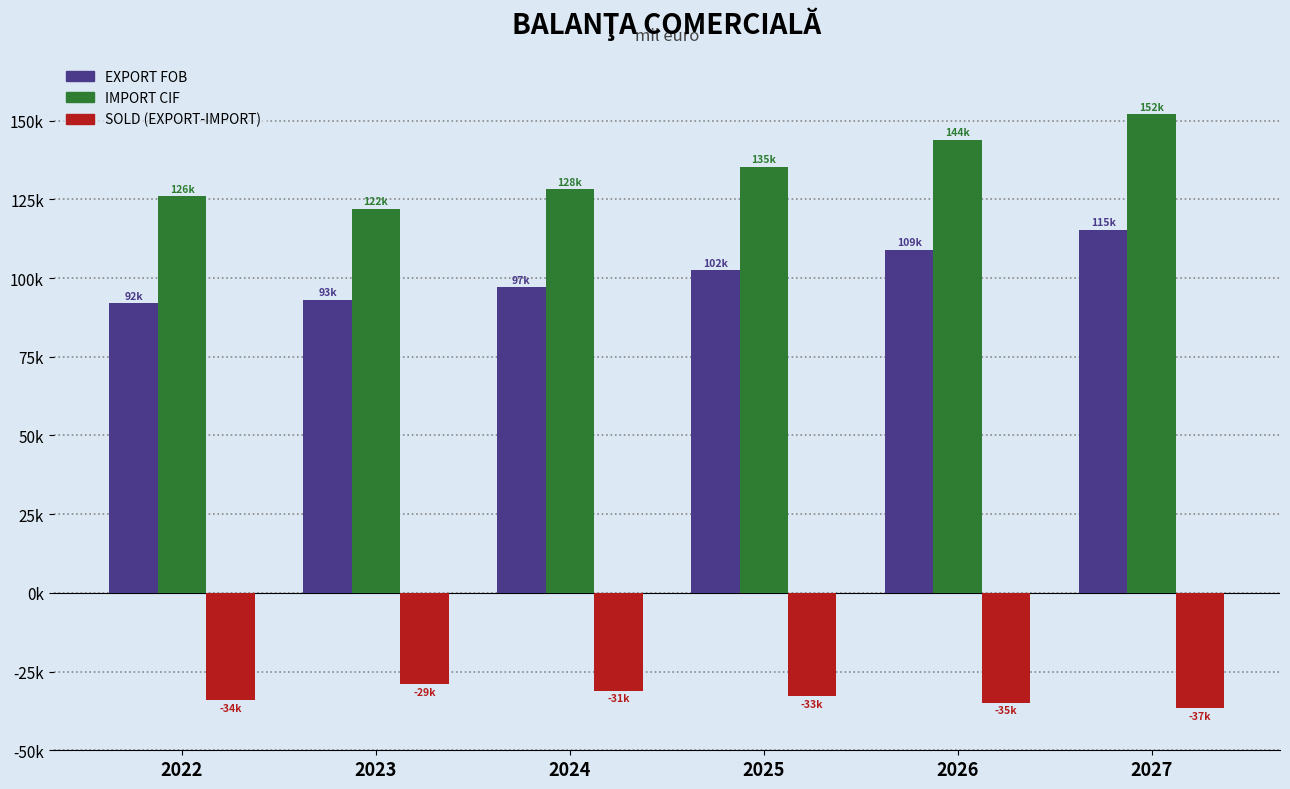

What is the spread (max minus min) of values at 2026?

178720.0